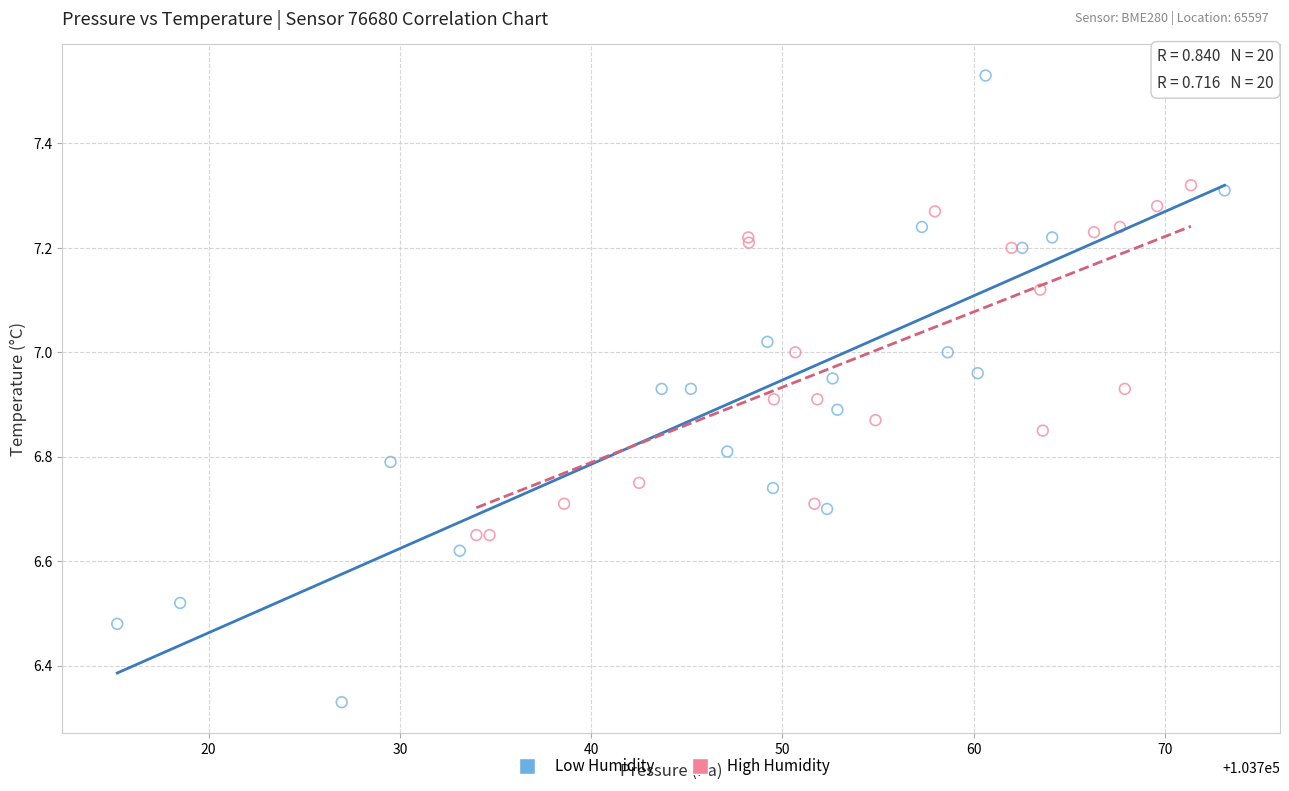

Which series reaches the maximum Y coordinate?

Low Humidity